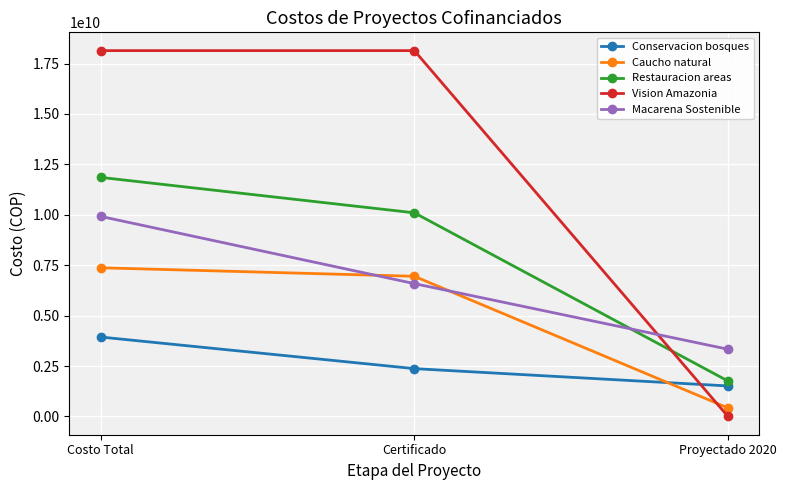

Count the number of data series in this chart.

5